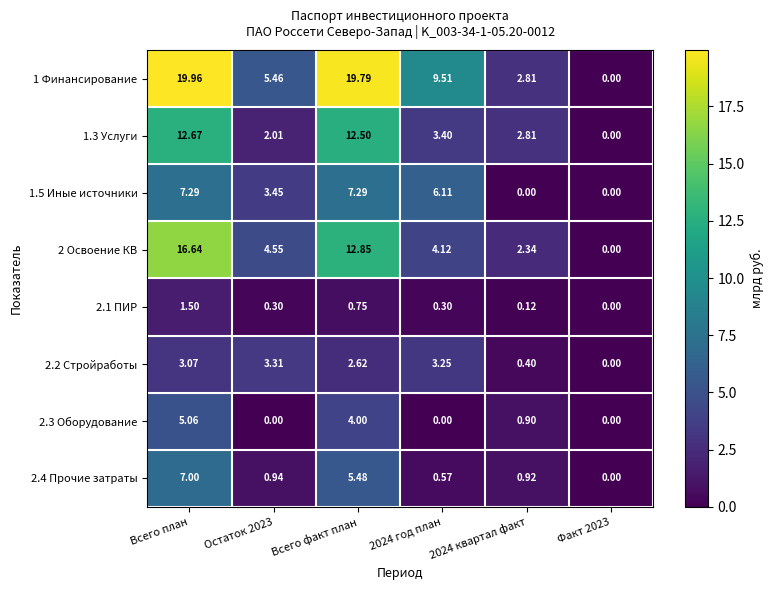

At which category does the chart reach its peak across all series?

Всего план